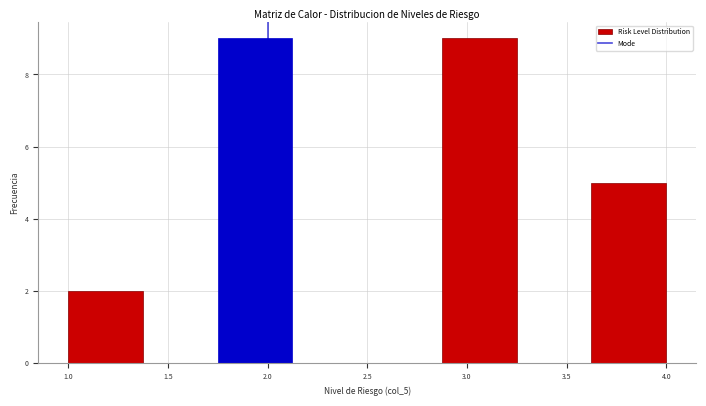

Reading left to right, transcribe this chart: for each bar, give the range it covers on the x-axis and its height. Neither the bar edges nor the heights are printed on the chart, so give them approximately, as read against the axes.

1.000 to 1.375: 2
1.375 to 1.750: 0
1.750 to 2.125: 9
2.125 to 2.500: 0
2.500 to 2.875: 0
2.875 to 3.250: 9
3.250 to 3.625: 0
3.625 to 4.000: 5